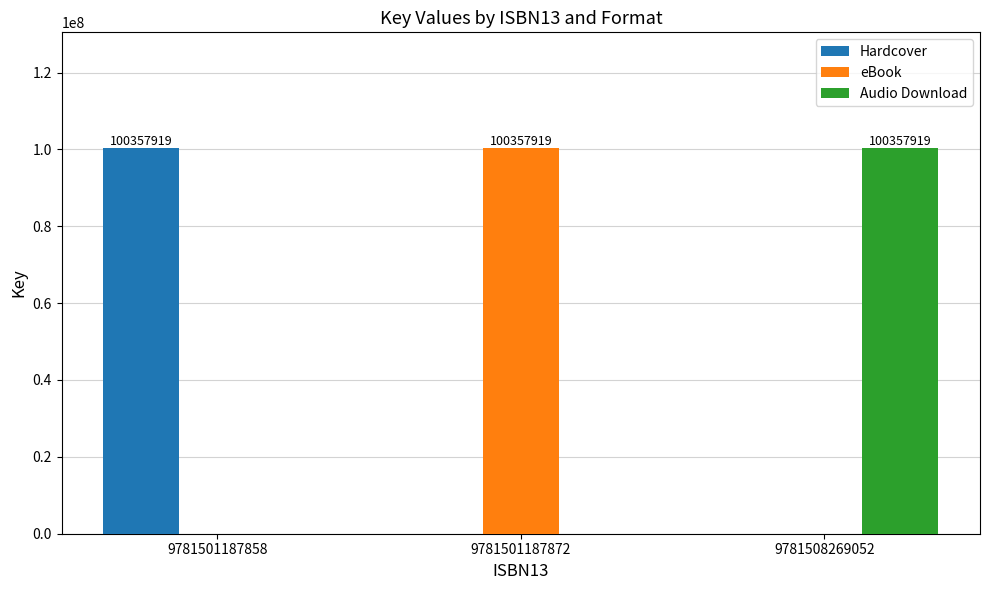

Reading left to right, what are all the values shown in this chart?

Hardcover: 100357919	0	0
eBook: 0	100357919	0
Audio Download: 0	0	100357919